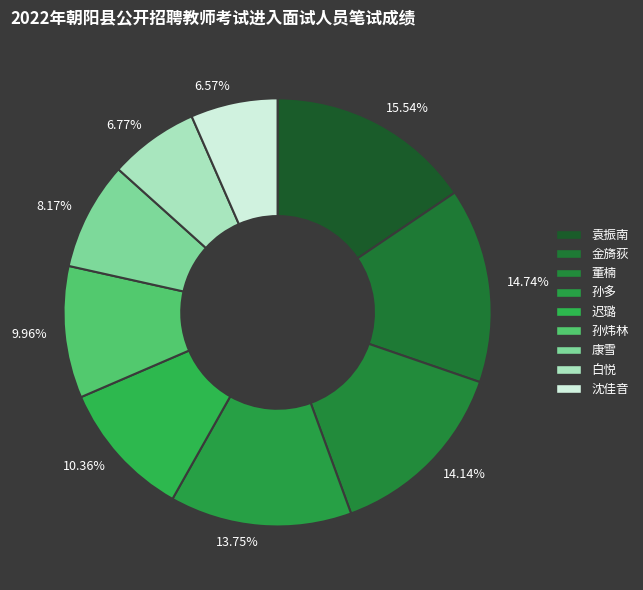

Do 沈佳音 and 袁振南 together represent more than half of the pie?

No